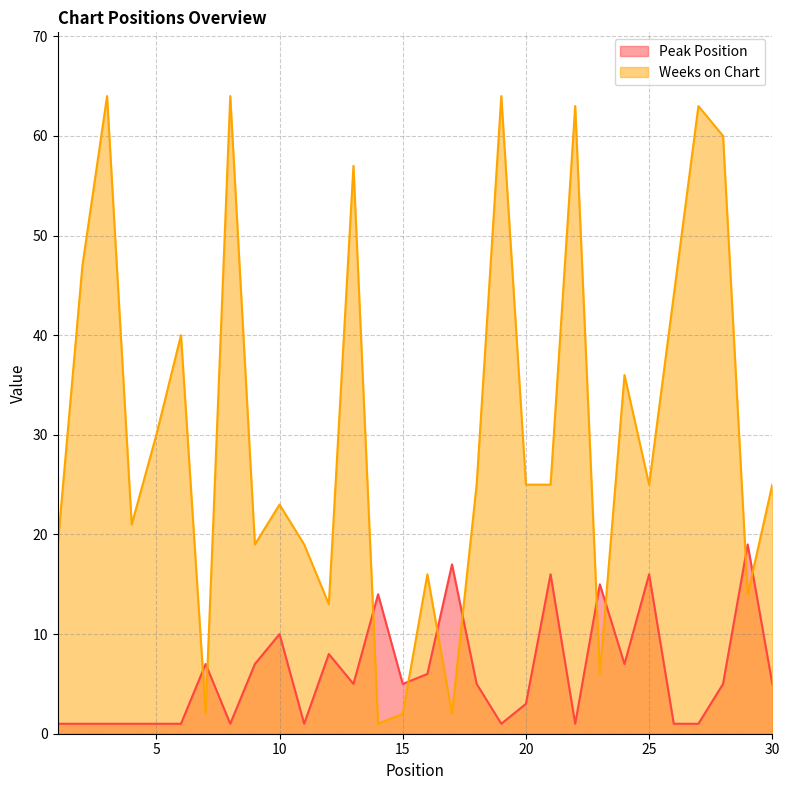

At 27, list the series in order from smallest to largest.

Peak Position, Weeks on Chart